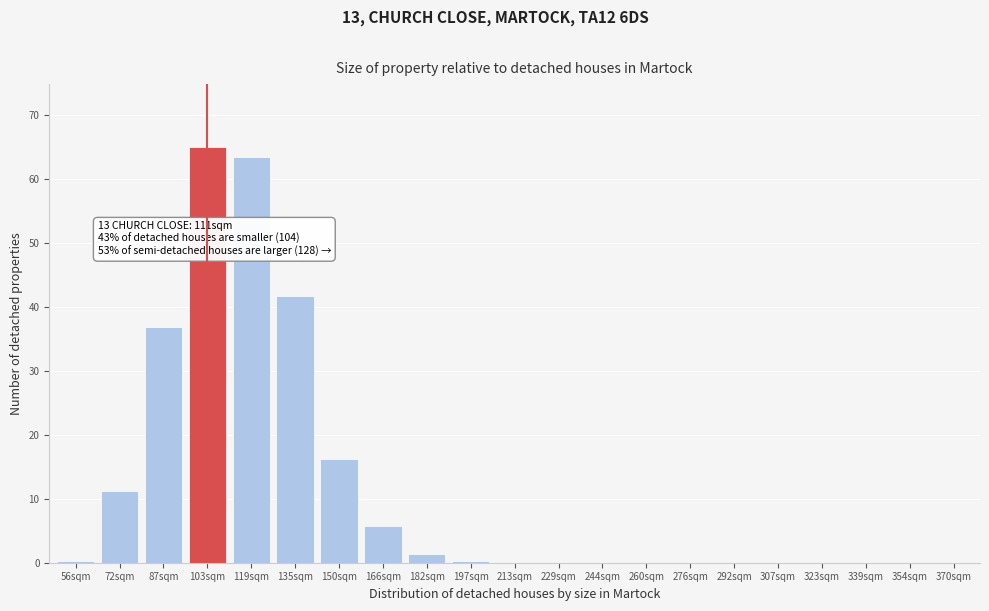

Between 150sqm and 72sqm, which is larger?

150sqm